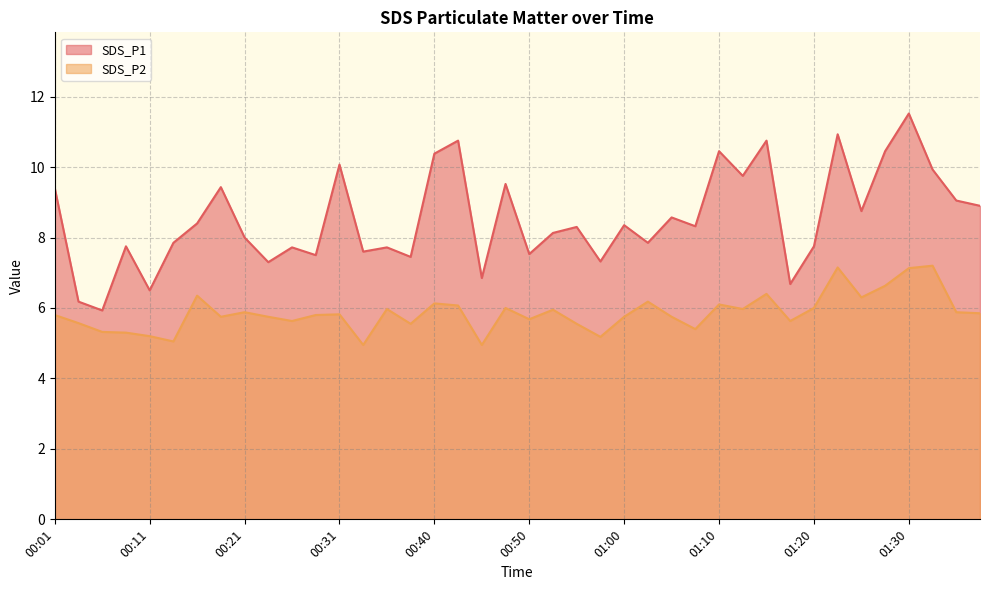

What is the sum of all SDS_P1 values?

341.6